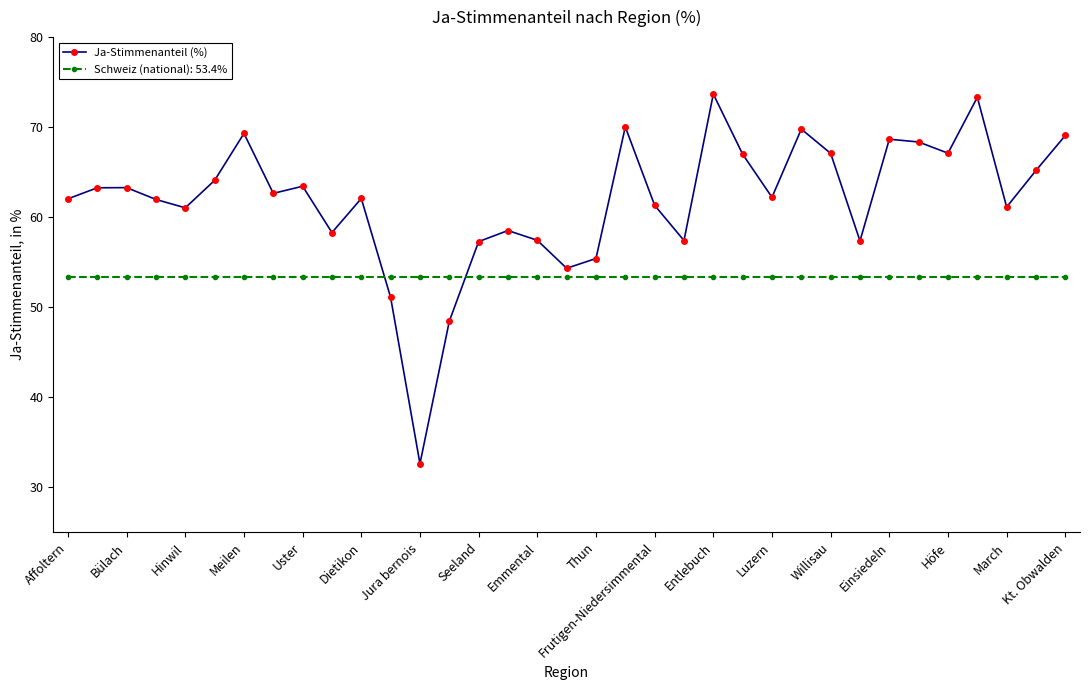

Count the number of categories in the chart.

35